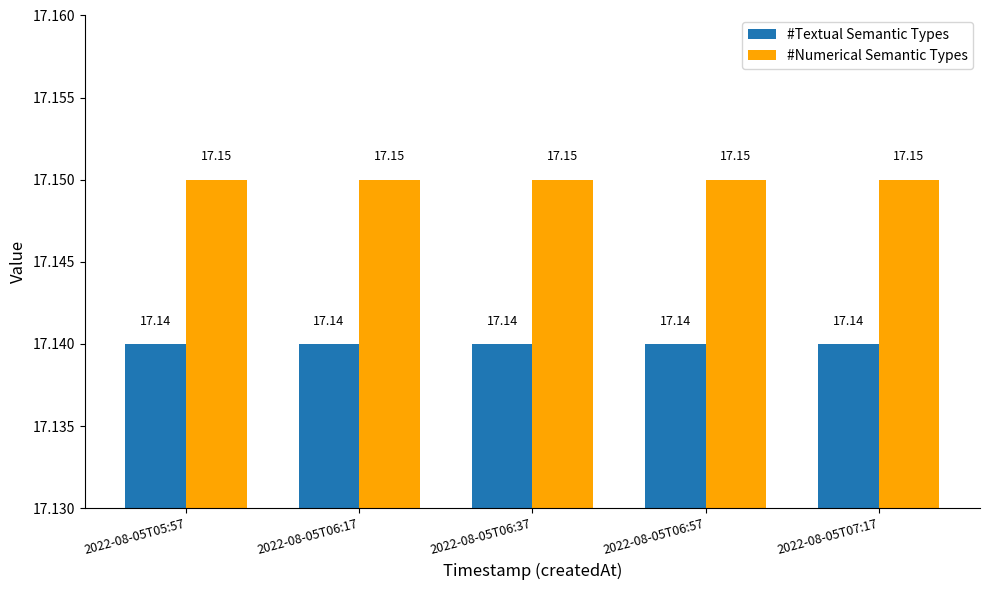

How many bars are there in each group?

2